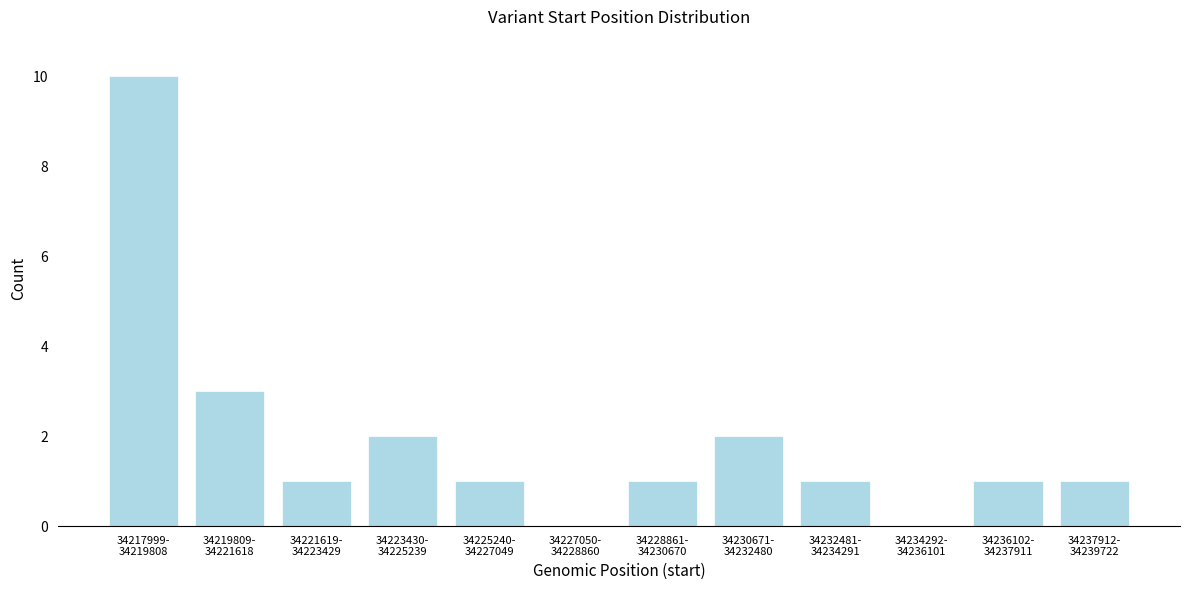

What is the sum of all values?

23